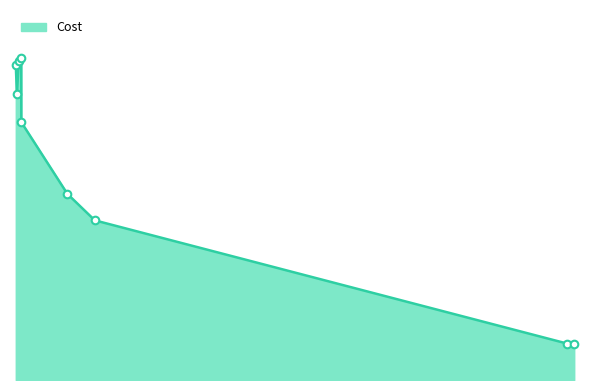

Is this an area chart (filled region under the line)?

Yes